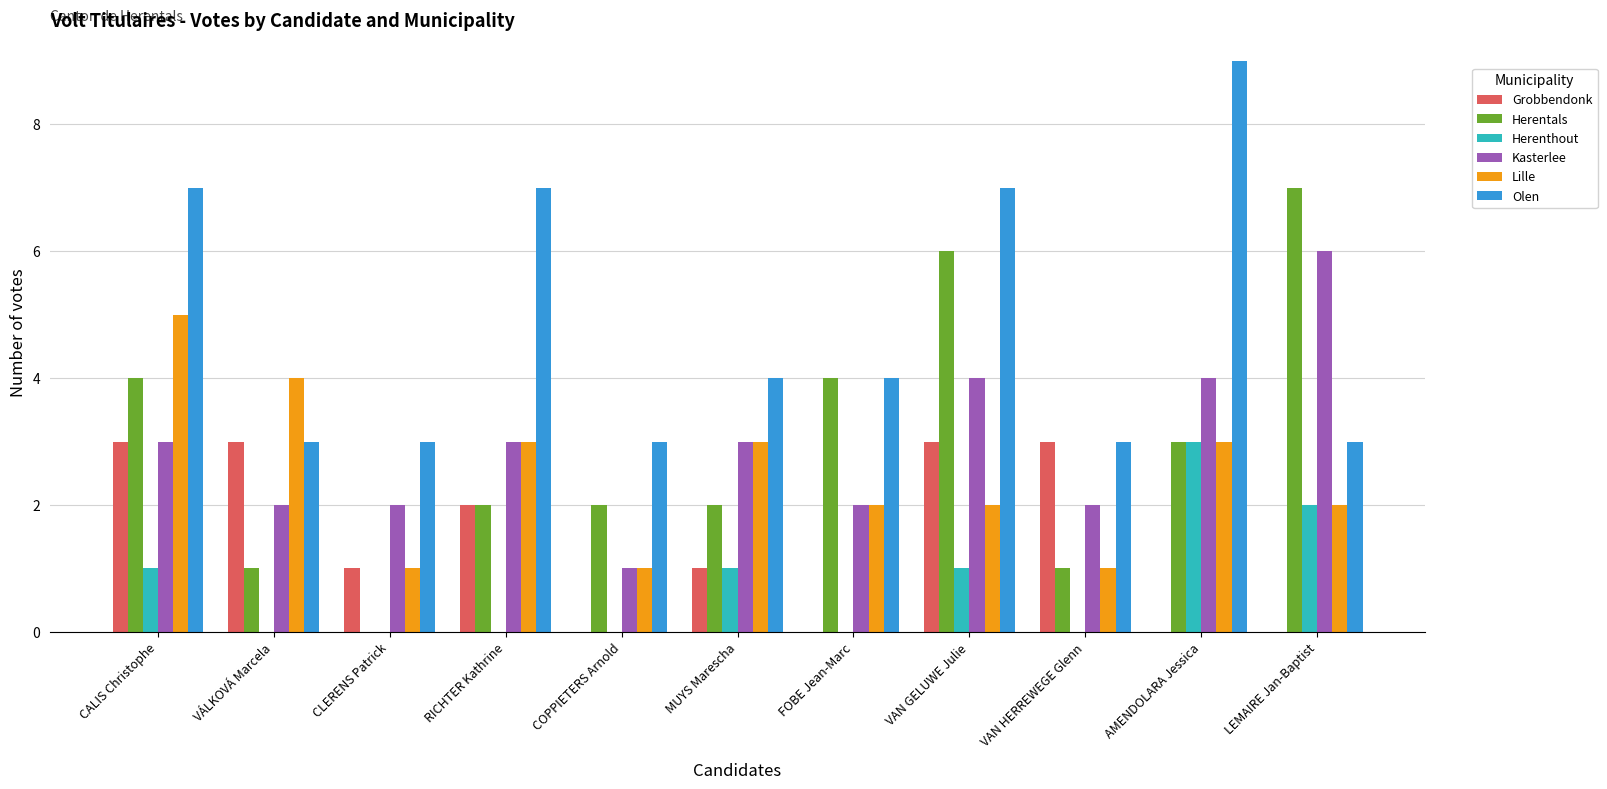

Between VÁLKOVÁ Marcela and VAN GELUWE Julie, which series saw the biggest shift?

Herentals